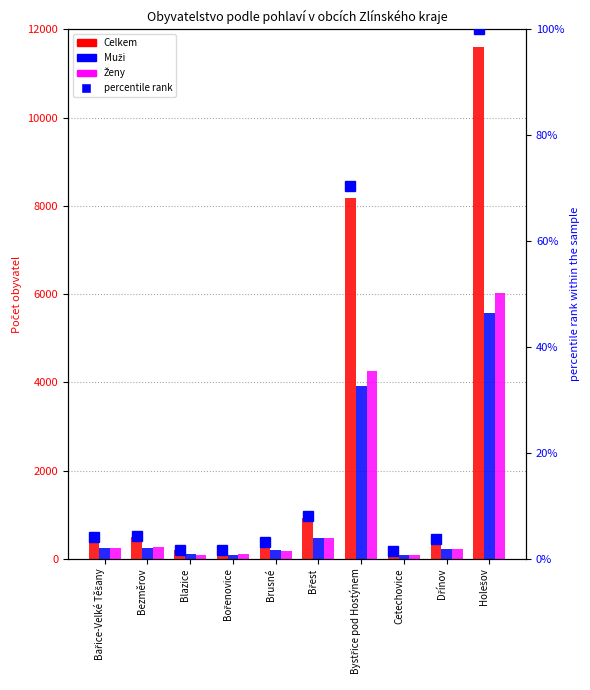

At which label does percentile rank reach its minimum?

Cetechovice